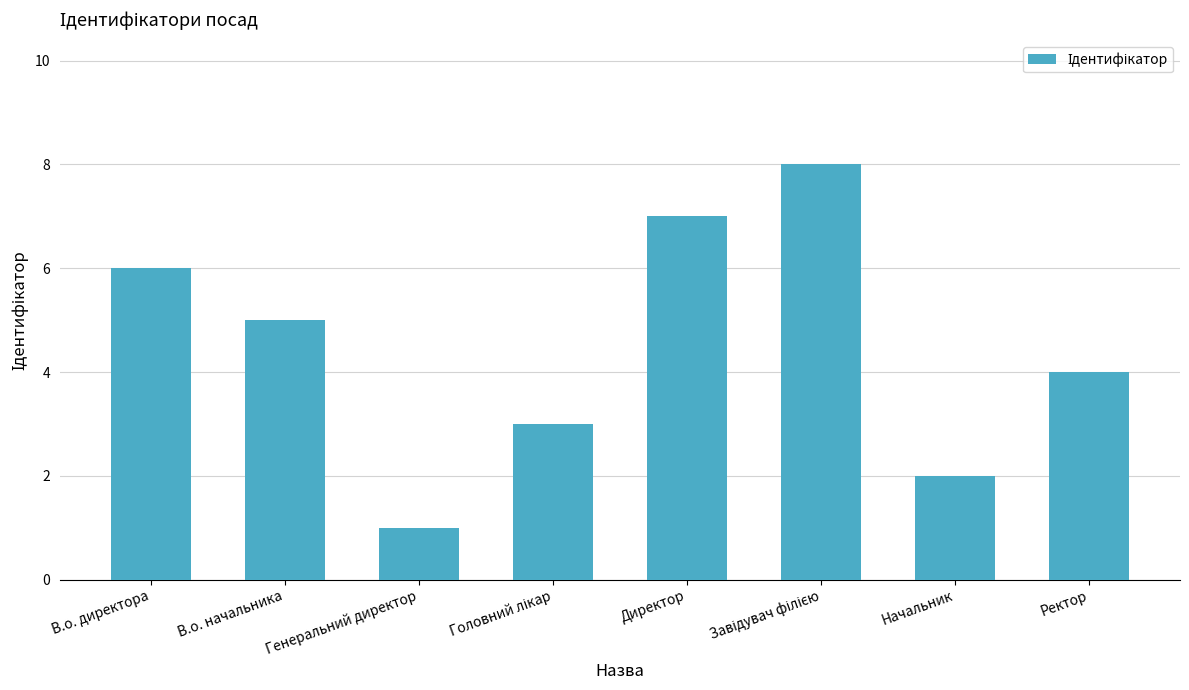

The chart shows a value of 8 at В.о. директора. True or false?

False